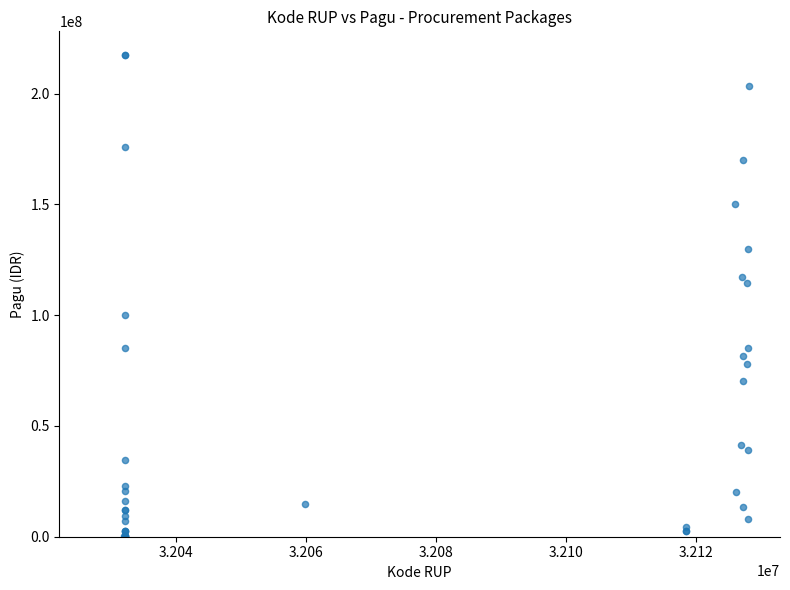

What Y value in the scatter plot is closest to 108830000?

114296000